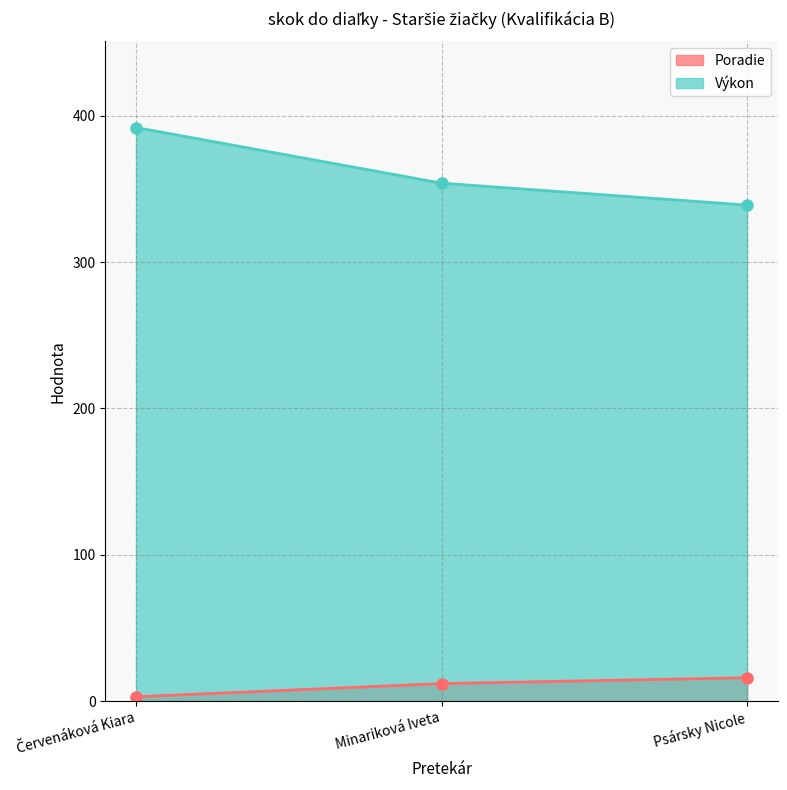

Rank the series by their maximum value, from lowest to highest.

Poradie, Výkon